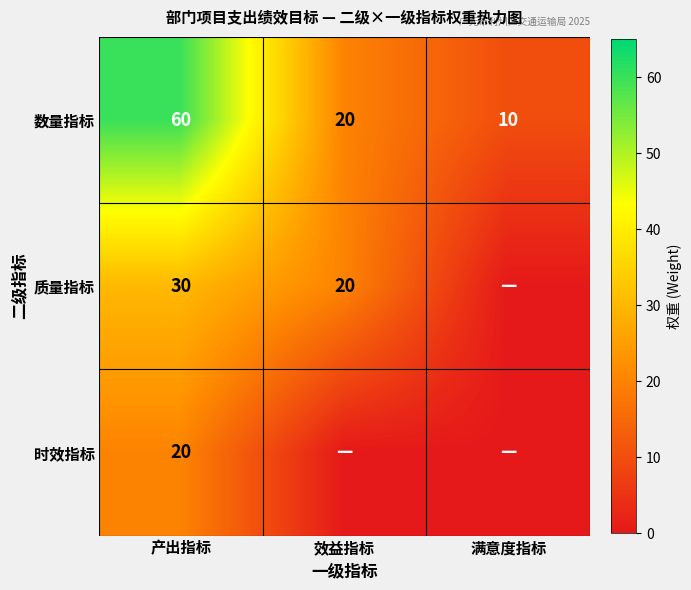

Count the number of data series in this chart.

3